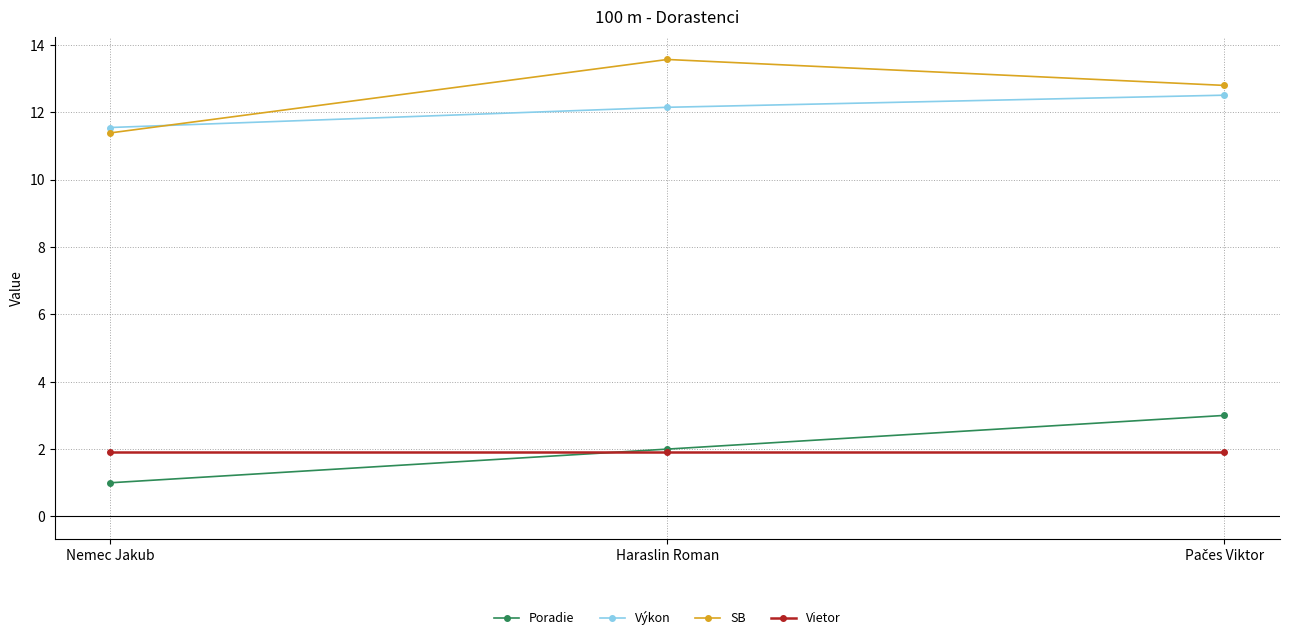

How many values in the SB series exceed 12?

2